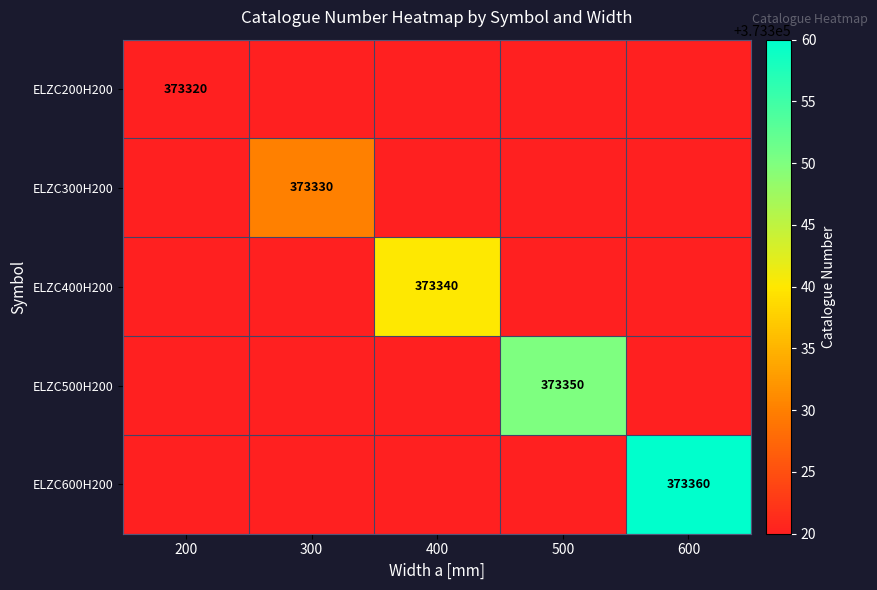

Is it true that ELZC400H200 equals 508347 at 400?

False